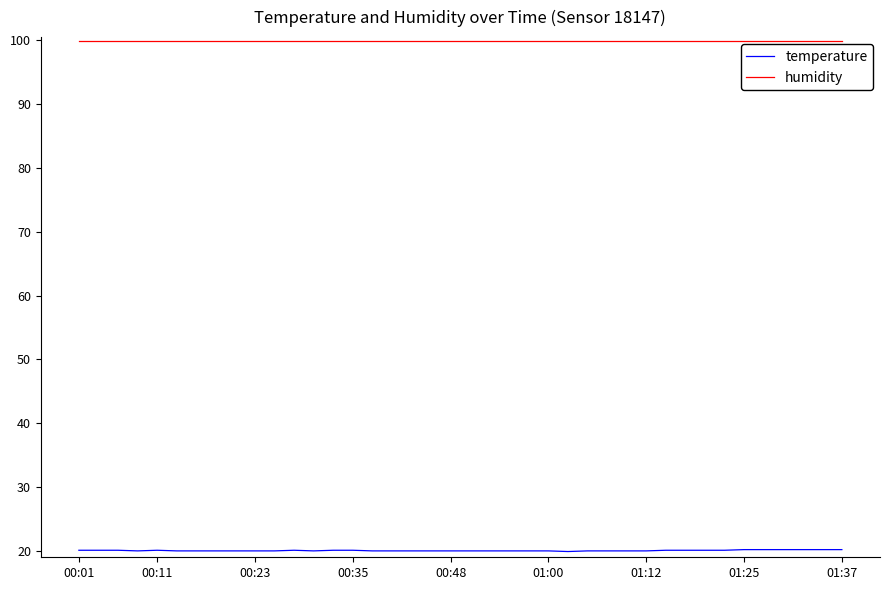

How many lines are shown in the chart?

2